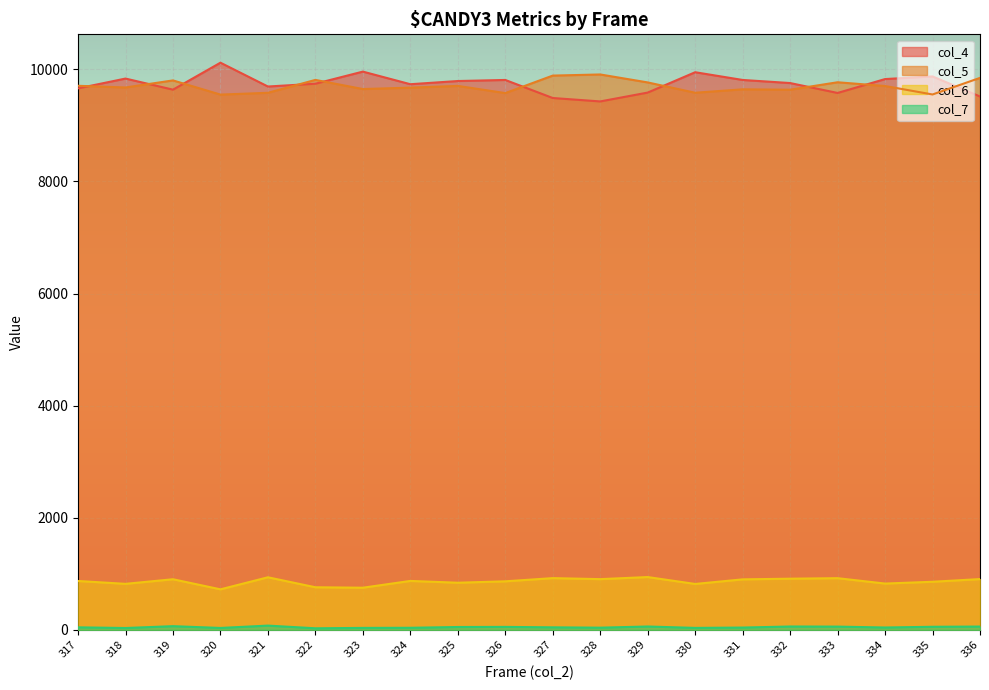

How many data points in col_7 are above 46?

9